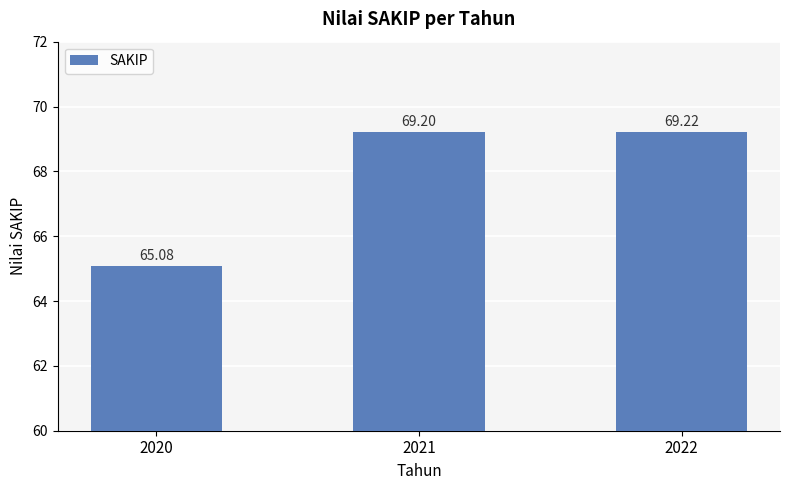

What is the minimum value shown in the chart?

65.1